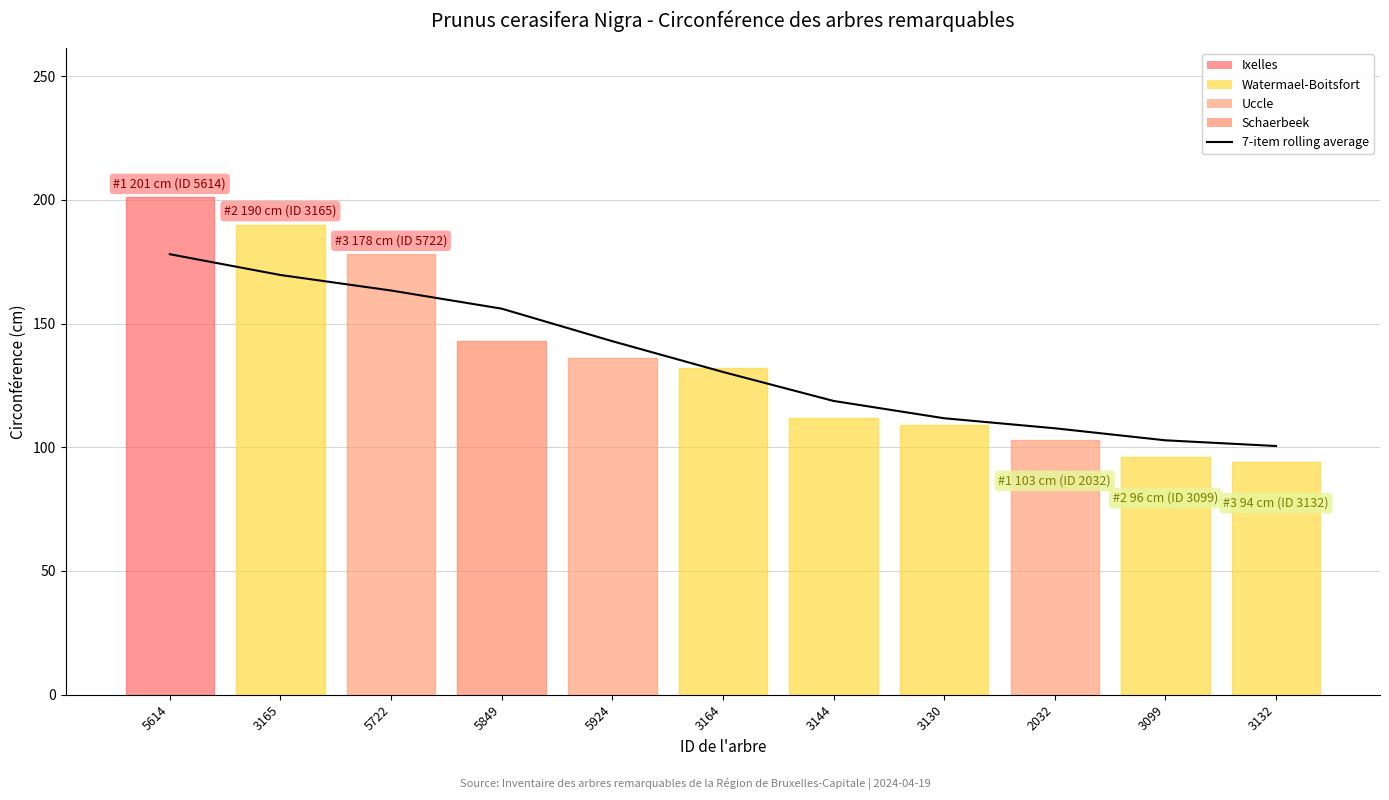

Rank the categories by value from lowest to highest.

3132, 3099, 2032, 3130, 3144, 3164, 5924, 5849, 5722, 3165, 5614